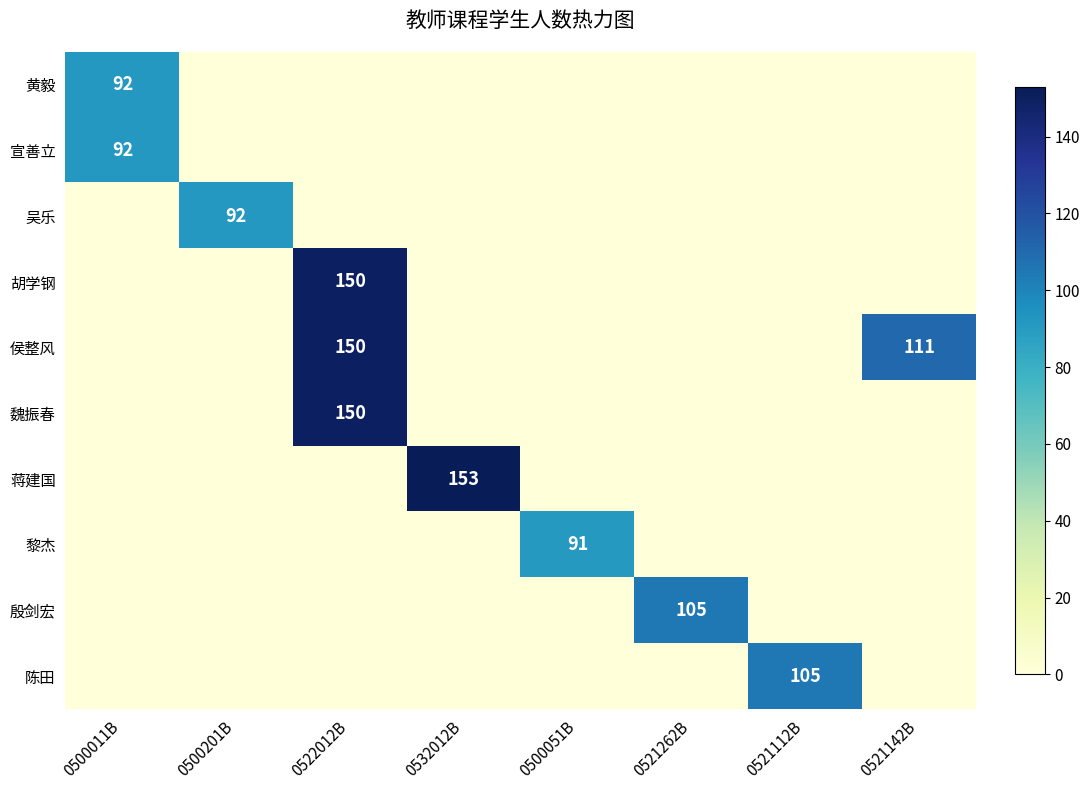

What is the difference between the highest and lowest values at 0500051B?

91